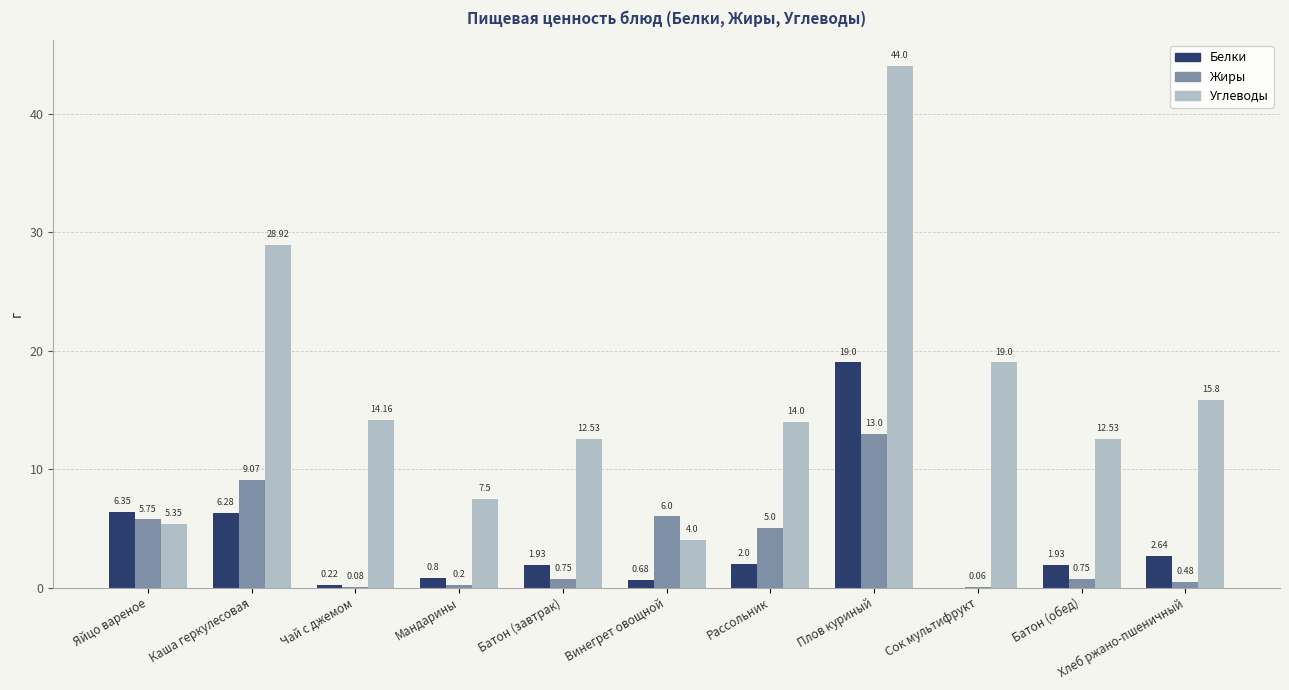

Where does the Углеводы series first go above 14?

Каша геркулесовая